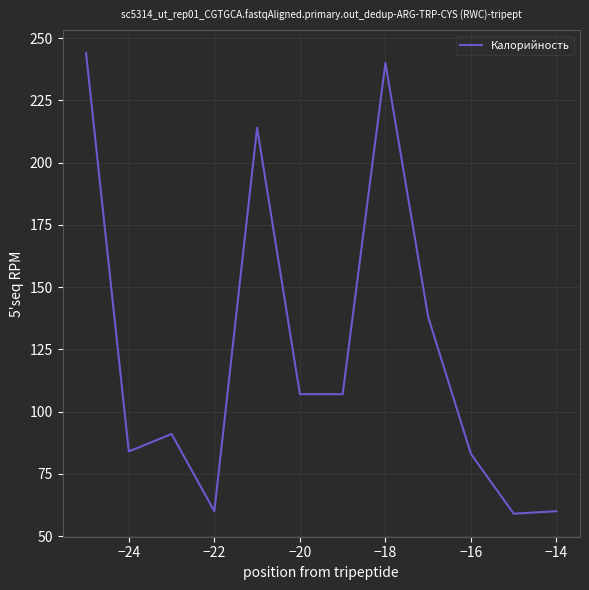

Reading left to right, what are all the values shown in this chart?

244	84	91	60	214	107	107	240	138	83	59	60